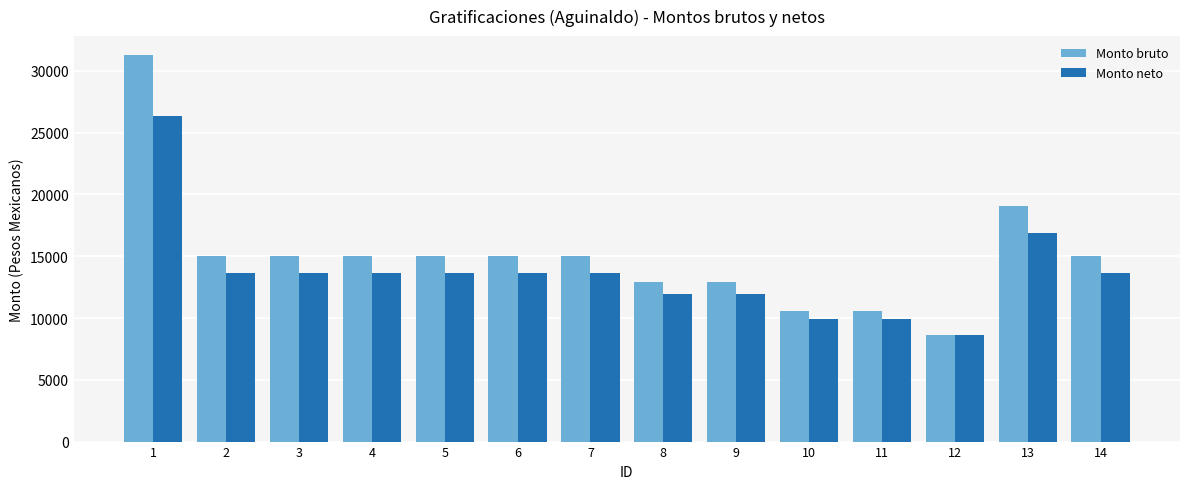

Rank the series by their maximum value, from highest to lowest.

Monto bruto, Monto neto